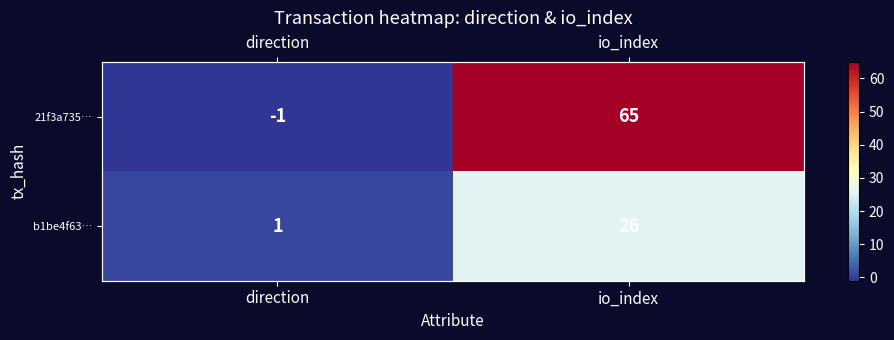

True or false: 21f3a735… has a value of -2 at direction.

False